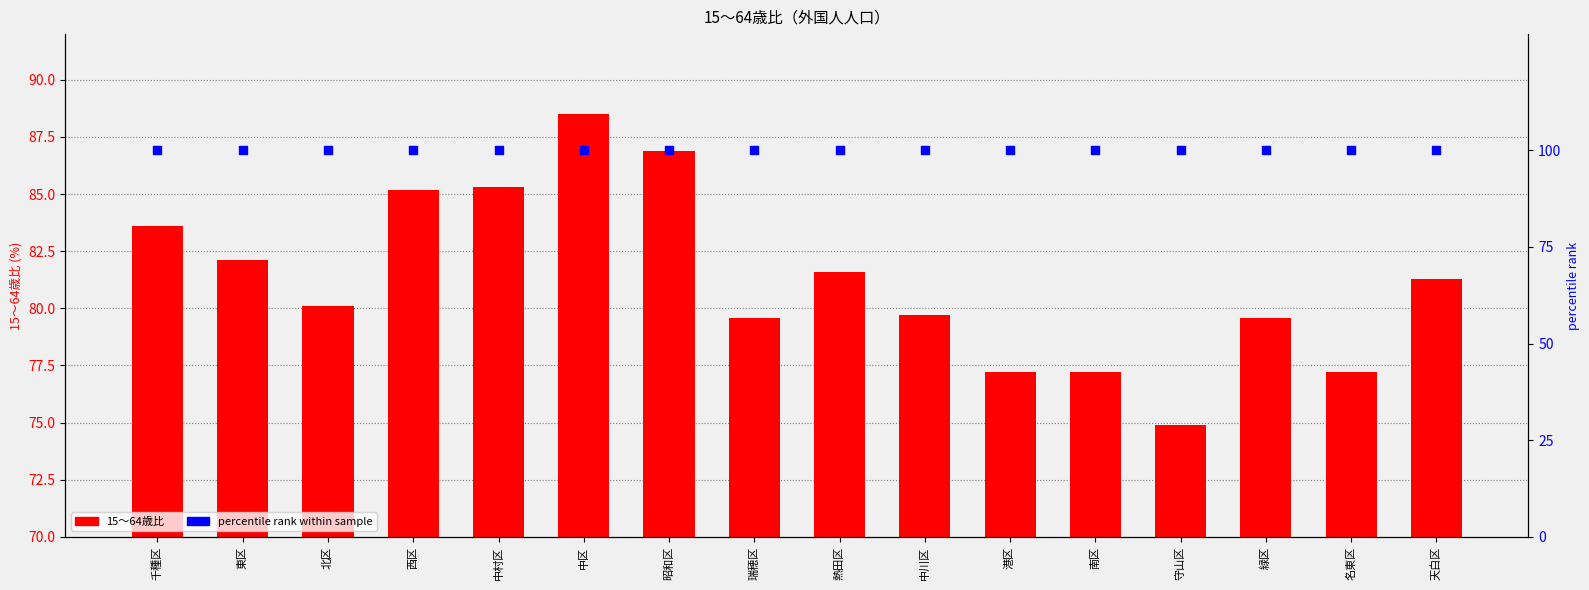

What are all the series names shown in the legend?

15～64歳比, percentile rank